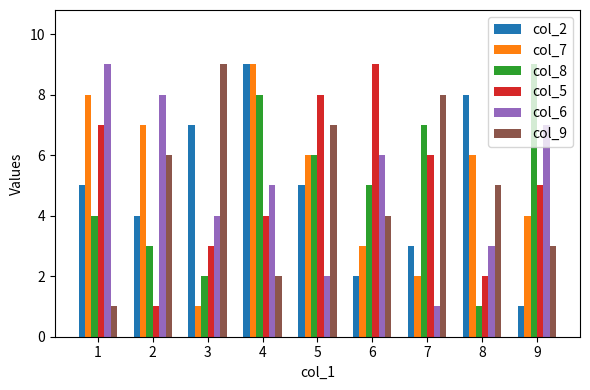

What is the maximum value shown in the chart?

9